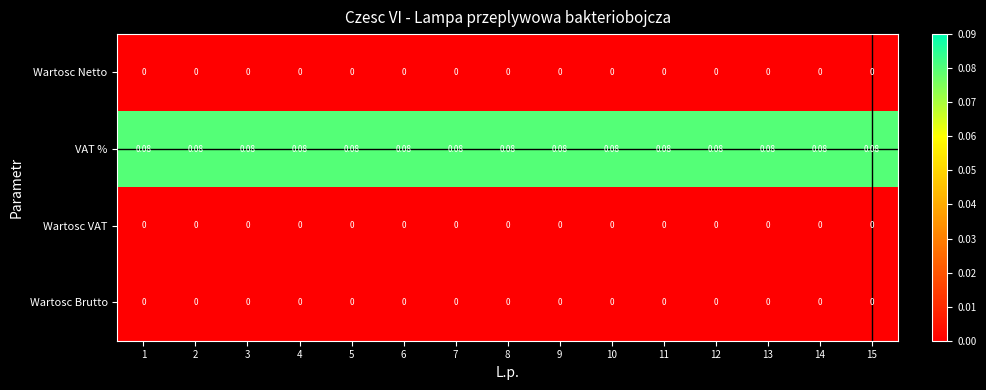

Is the value of VAT % at 15 greater than the value of Wartosc Brutto at 3?

Yes